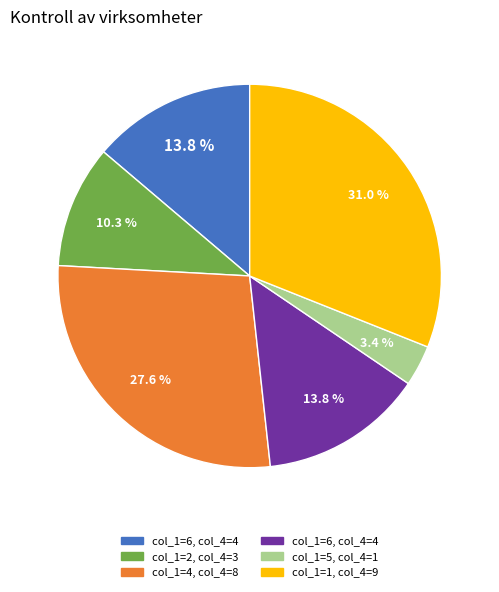

Is there a majority slice in this chart?

No